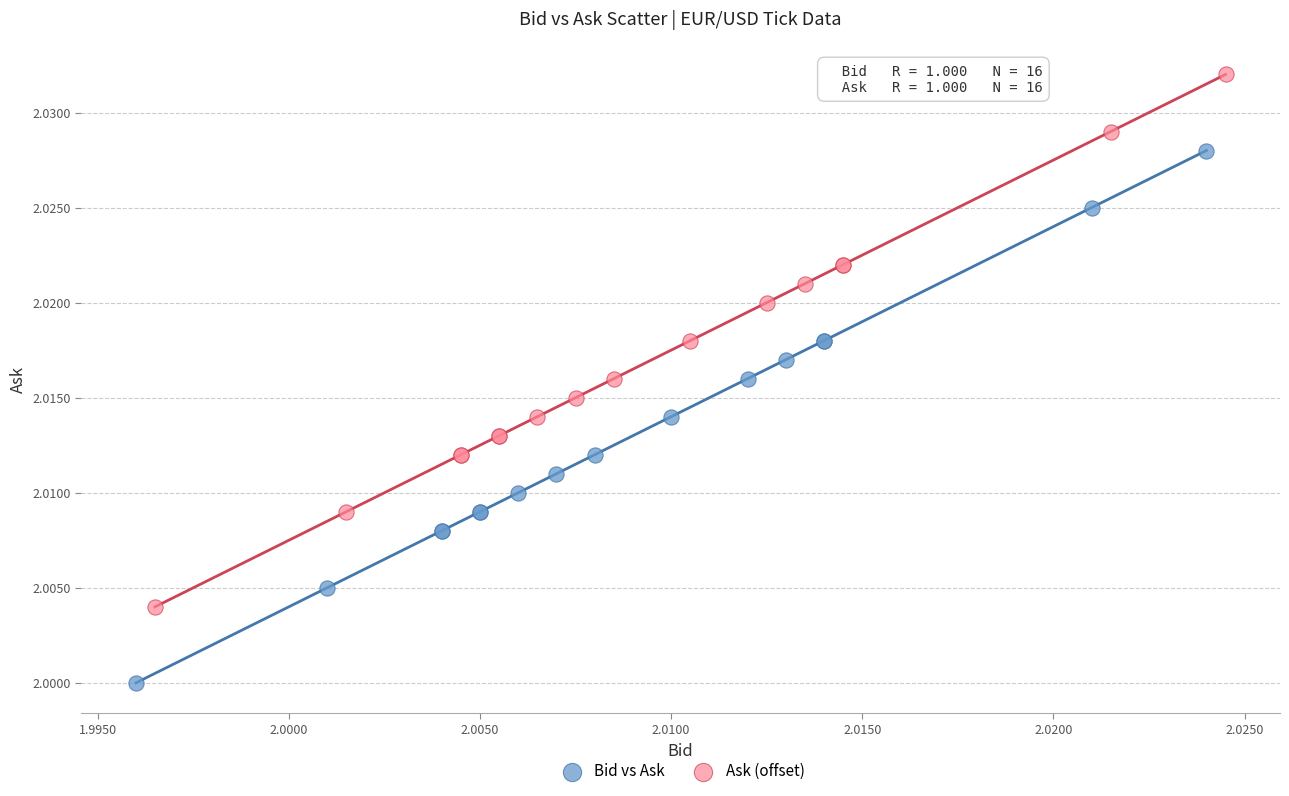

What are all the series names shown in the legend?

Bid vs Ask, Ask (offset)